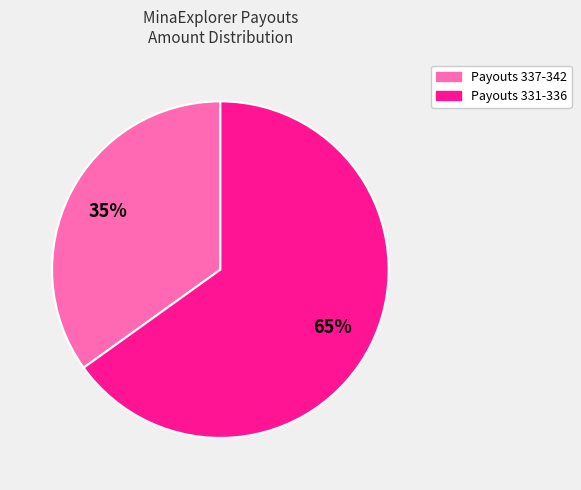

To the nearest percent, what is the average slice percentage?

50%